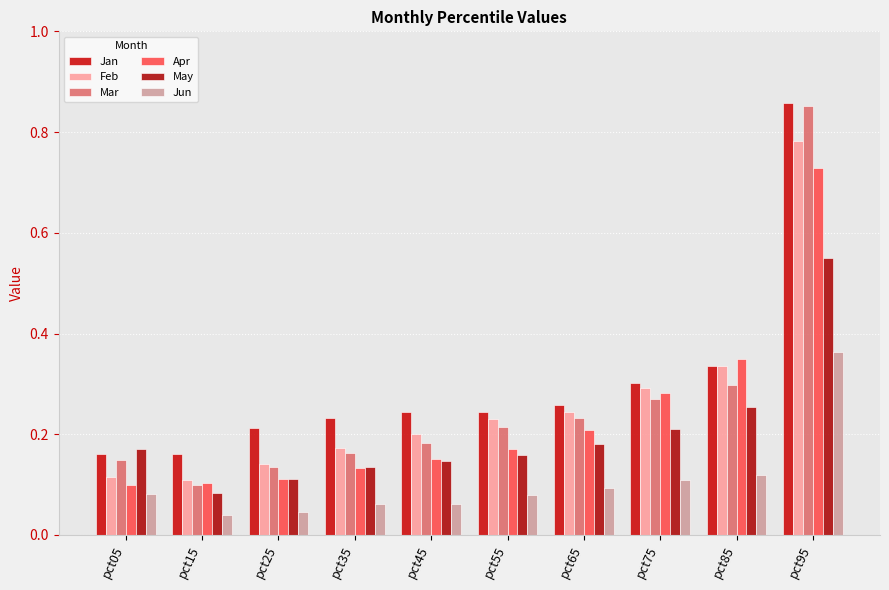

What is the sum of all Jun values?

1.1